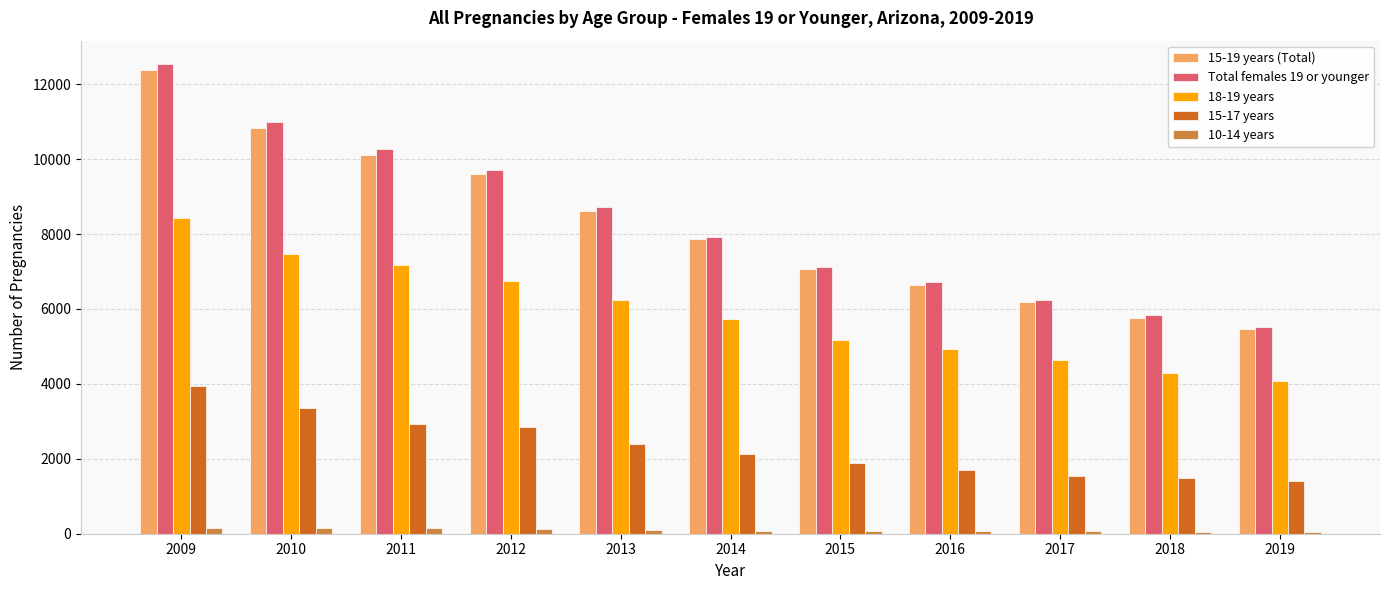

What is the value of the 15-17 years bar at the 8th from the left?

1707